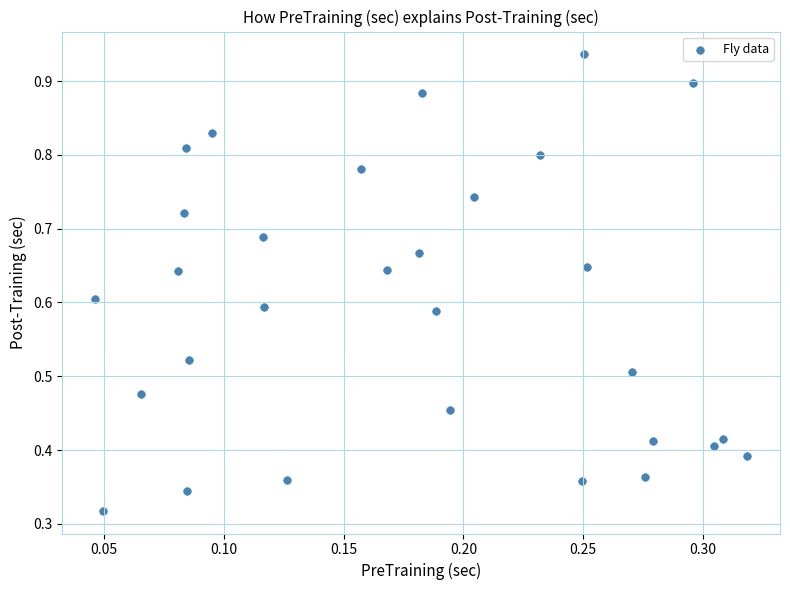

Count the number of points in this scatter plot.

30